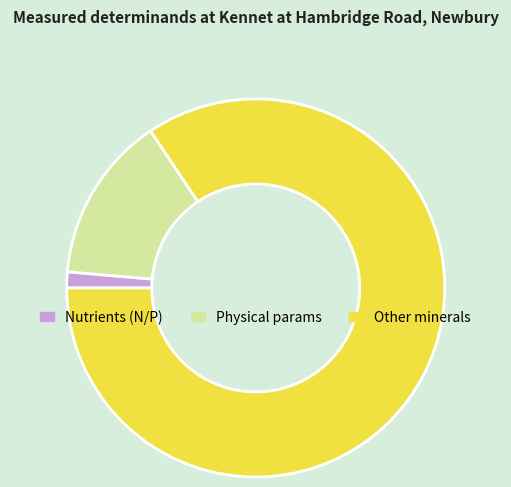

How many segments does this pie chart have?

3